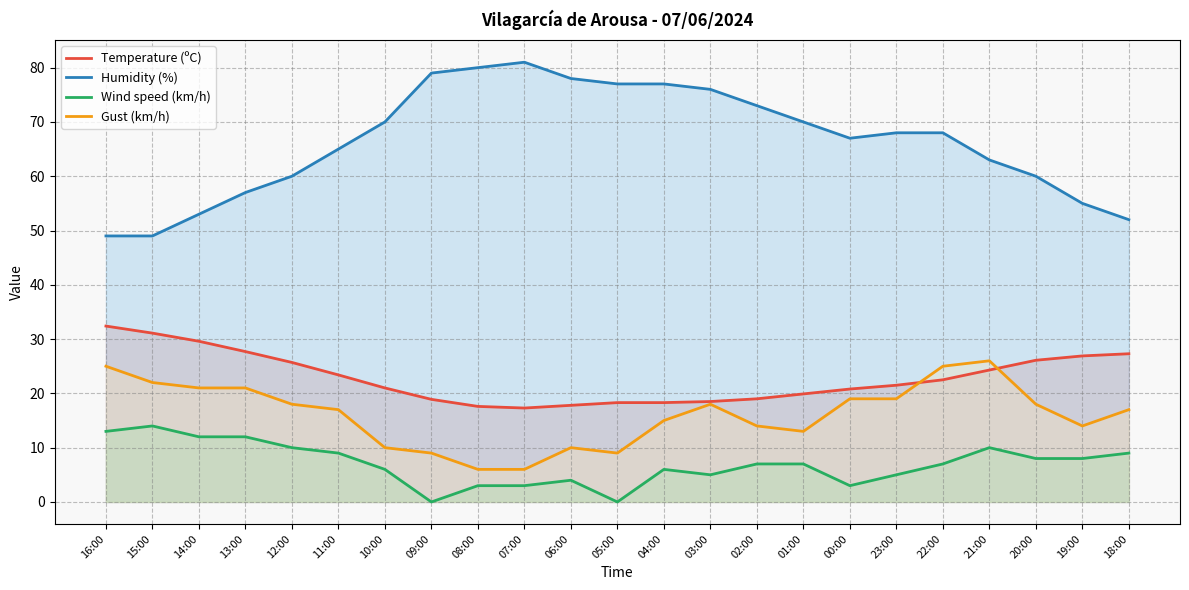

Between 09:00 and 18:00, which series saw the biggest shift?

Humidity (%)